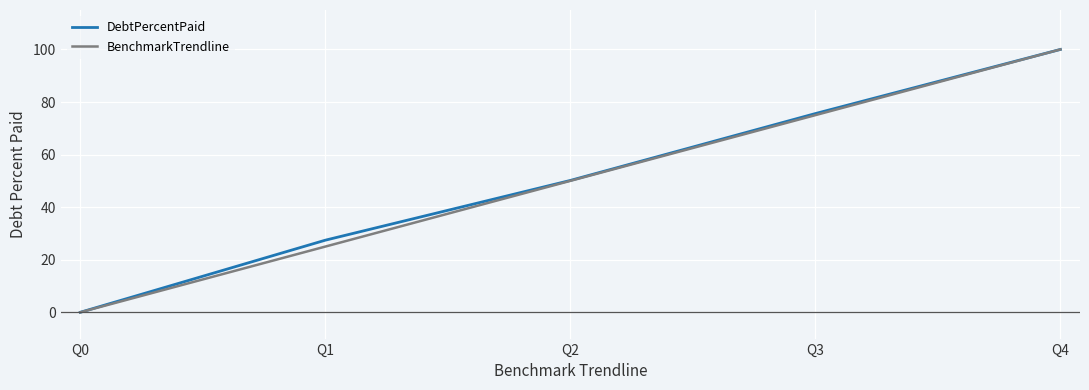

Reading left to right, list all the values displayed in this chart.

DebtPercentPaid: Q0=0.0	Q1=27.4	Q2=50.2	Q3=75.6	Q4=100.0
BenchmarkTrendline: Q0=0.0	Q1=25.0	Q2=50.0	Q3=75.0	Q4=100.0